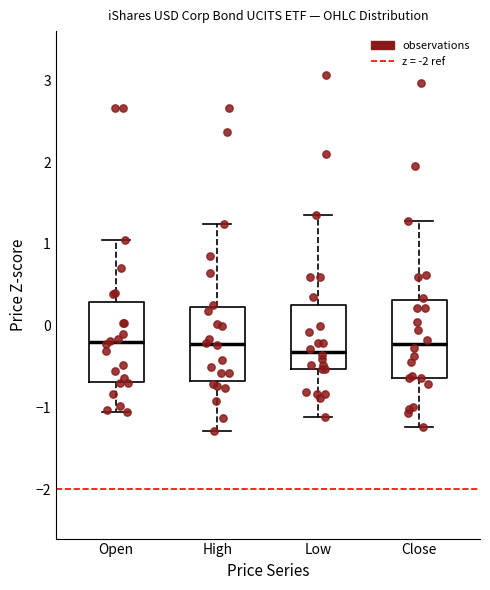

Reading left to right, read every box against the y-axis: the position of its median line, the range the box covers, and the ends of its whiskers. The values are not printed on the chart, so give them approximately, as read against the axis.

Open: median -0.2, box -0.7 to 0.3, whiskers -1.0 to 1.1
High: median -0.2, box -0.7 to 0.2, whiskers -1.3 to 1.2
Low: median -0.3, box -0.5 to 0.3, whiskers -1.1 to 1.4
Close: median -0.2, box -0.6 to 0.3, whiskers -1.2 to 1.3